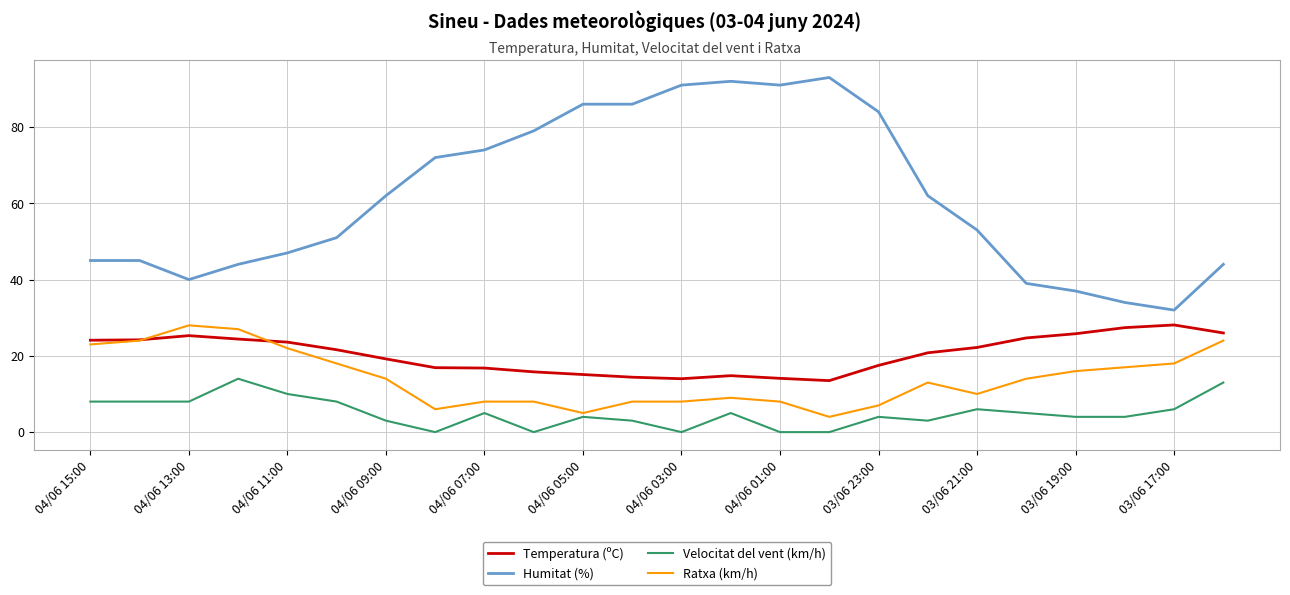

True or false: Ratxa (km/h) and Humitat (%) cross at least once.

False